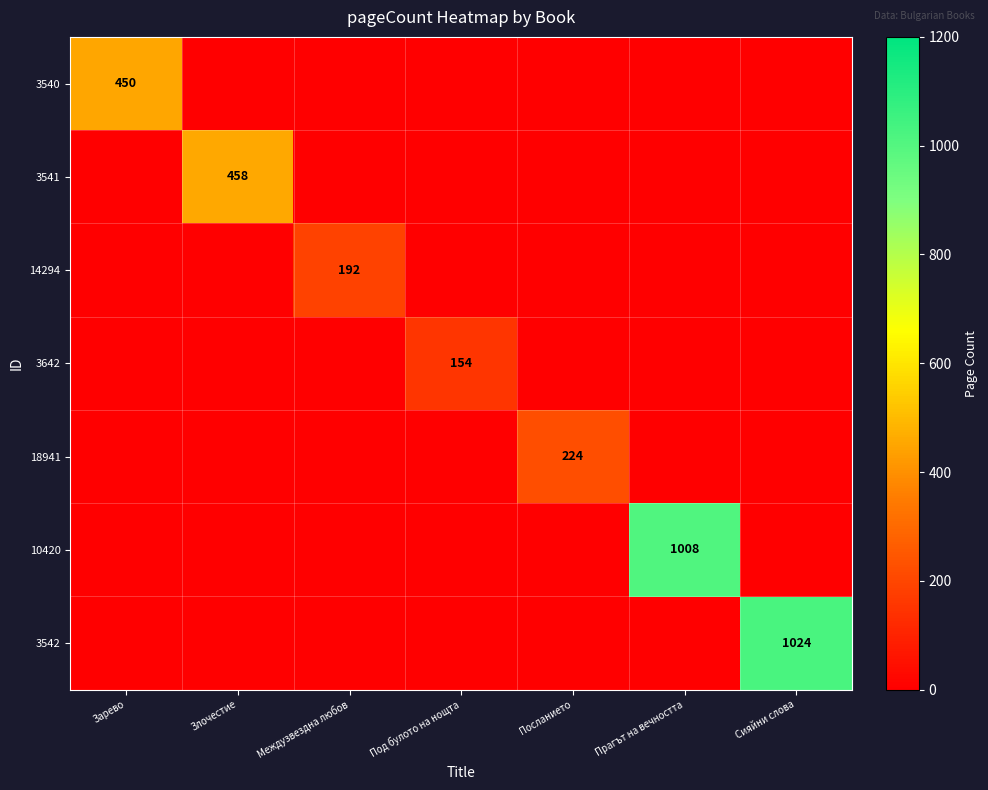

The 18941 series shows 80 at Посланието. True or false?

False